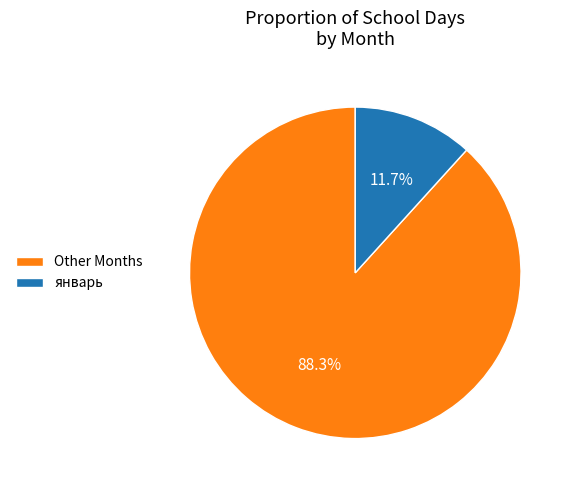

Between январь and Other Months, which is larger?

Other Months